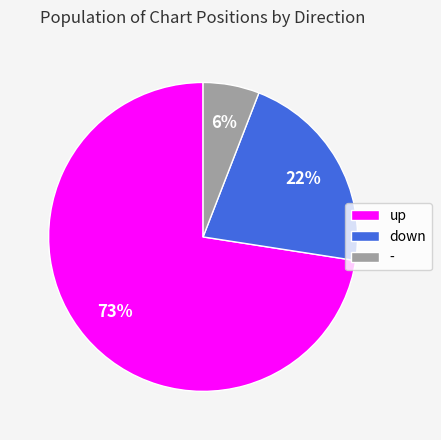

To the nearest percent, what is the average slice percentage?

33%